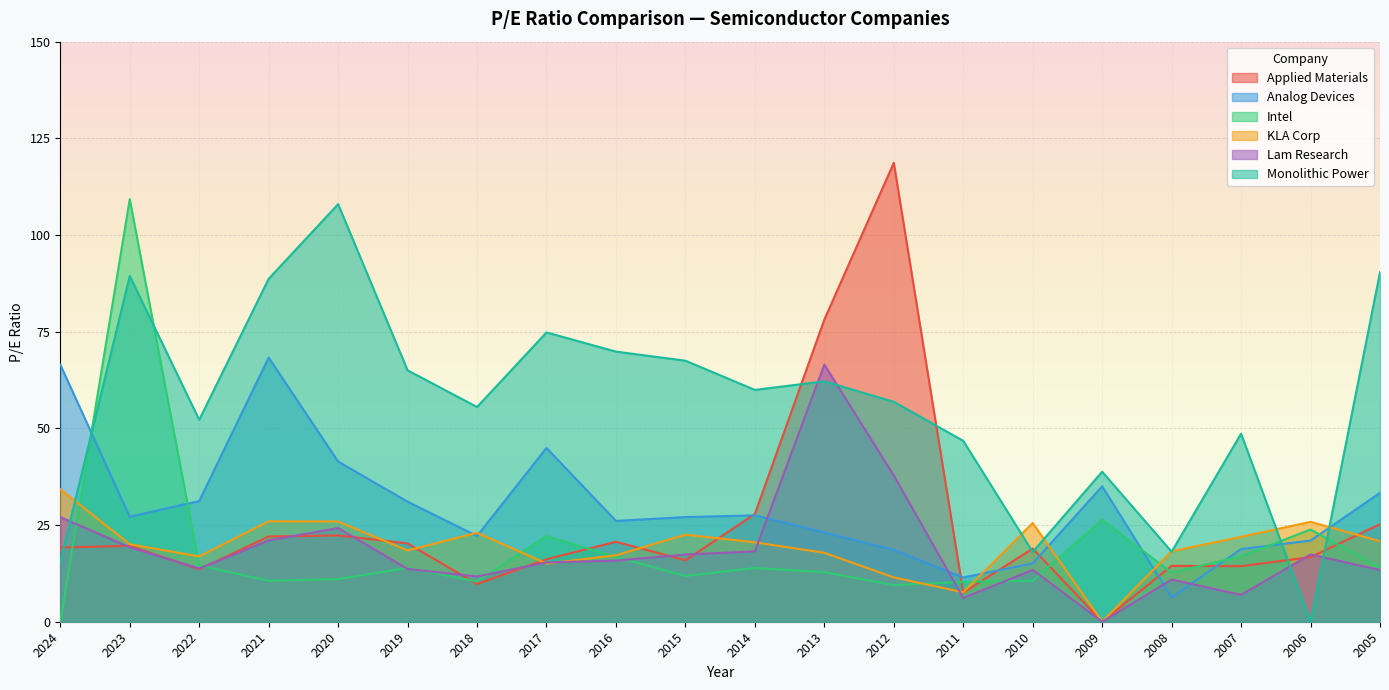

Count the number of data series in this chart.

6